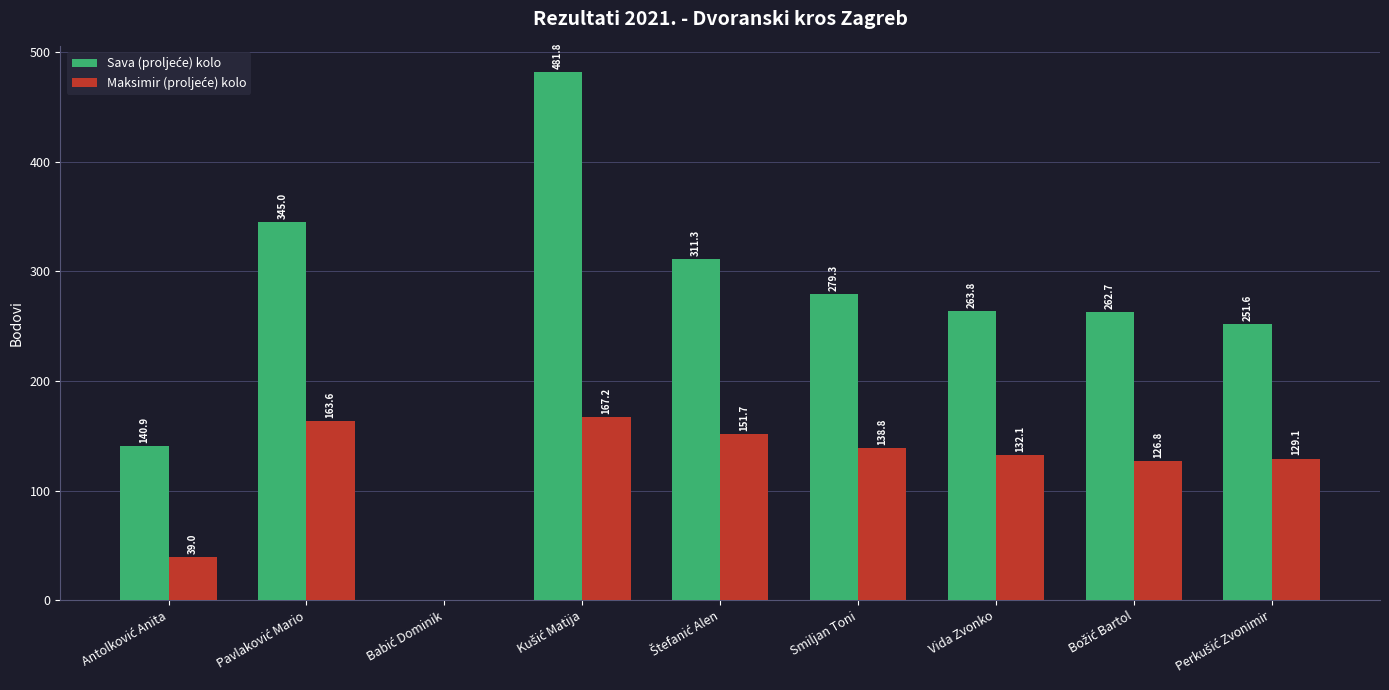

What is the total value across all series at Smiljan Toni?

418.1